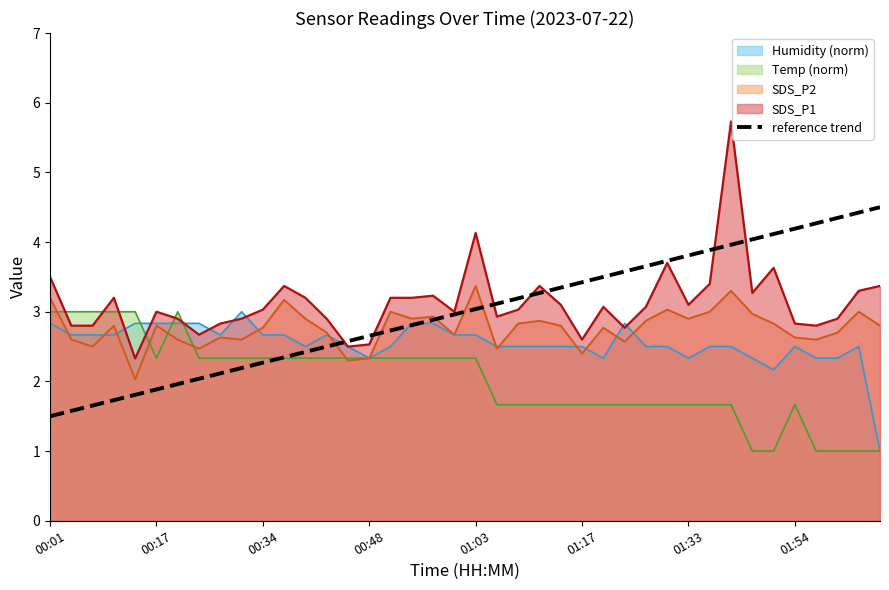

What is the value of the 15th point from the left?

2.6